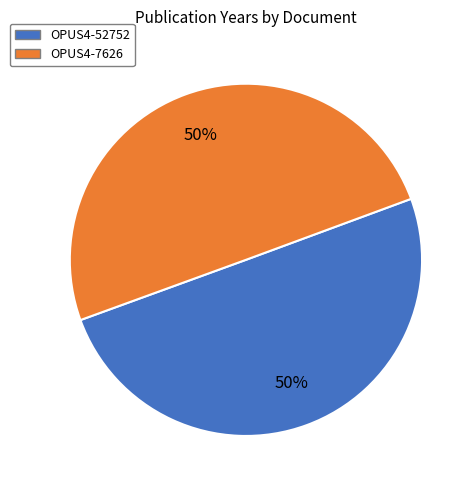

Approximately how many times larger is the value at OPUS4-52752 compared to OPUS4-7626?

1.0